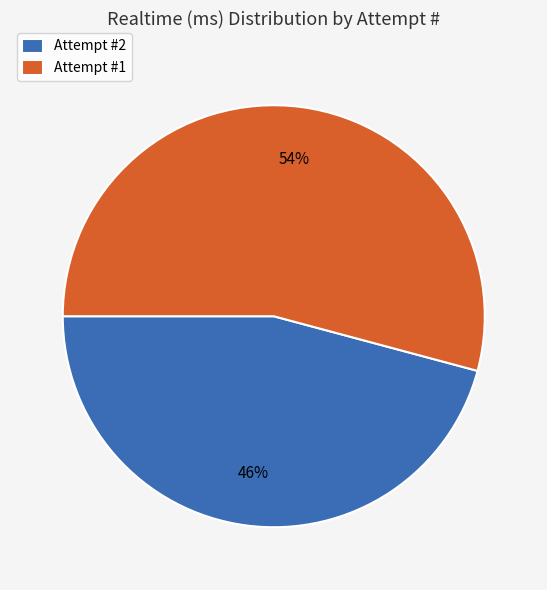

Is there a majority slice in this chart?

Yes